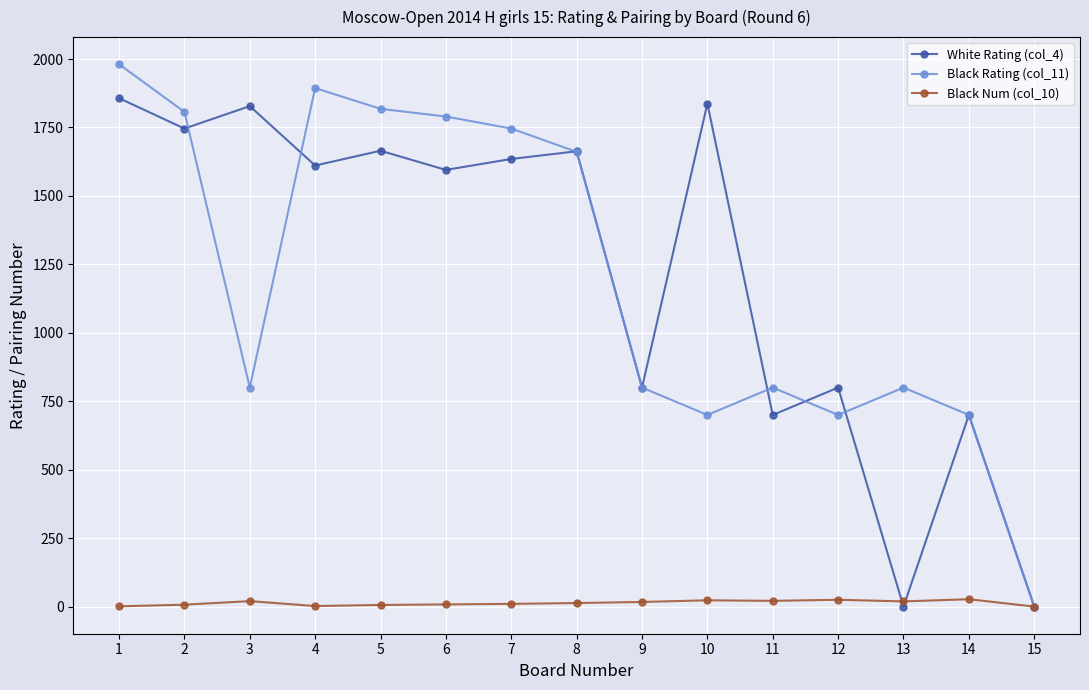

What is the value of the Black Rating (col_11) point at the 13th from the left?

800